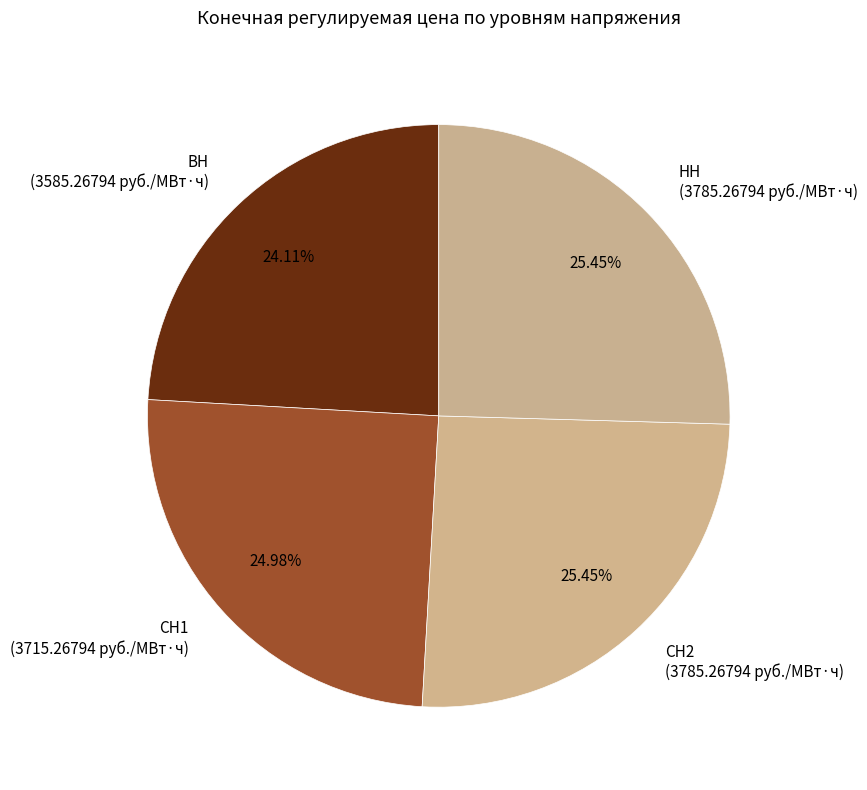

What is the ratio of the value at НН to the value at ВН?

1.1